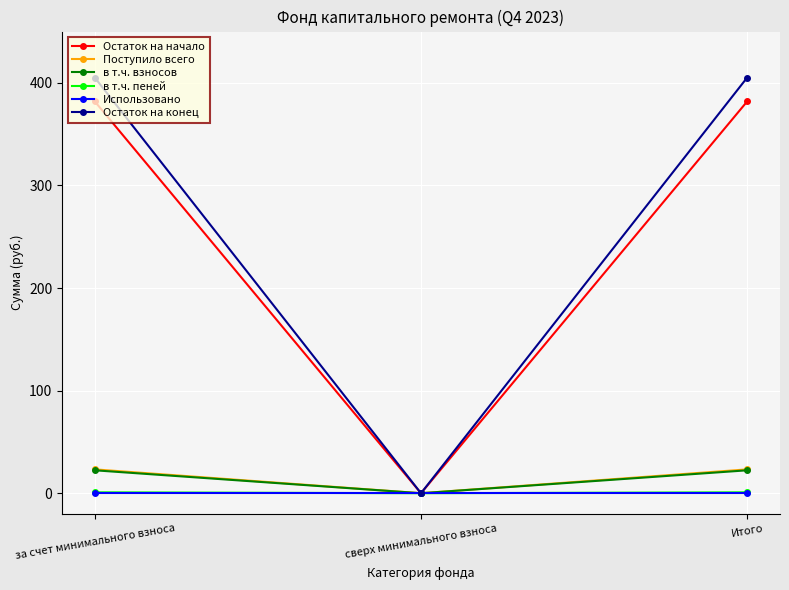

True or false: Остаток на конец has a value of 554.7 at Итого.

False